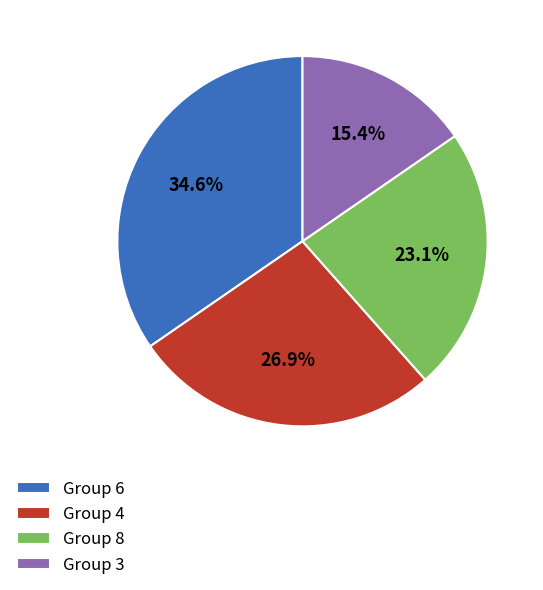

Which category has the biggest portion of the pie?

Group 6